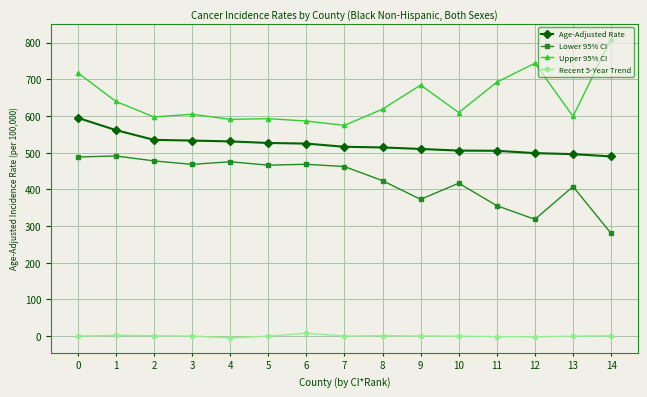

What is the average value of the Age-Adjusted Rate series?

523.0